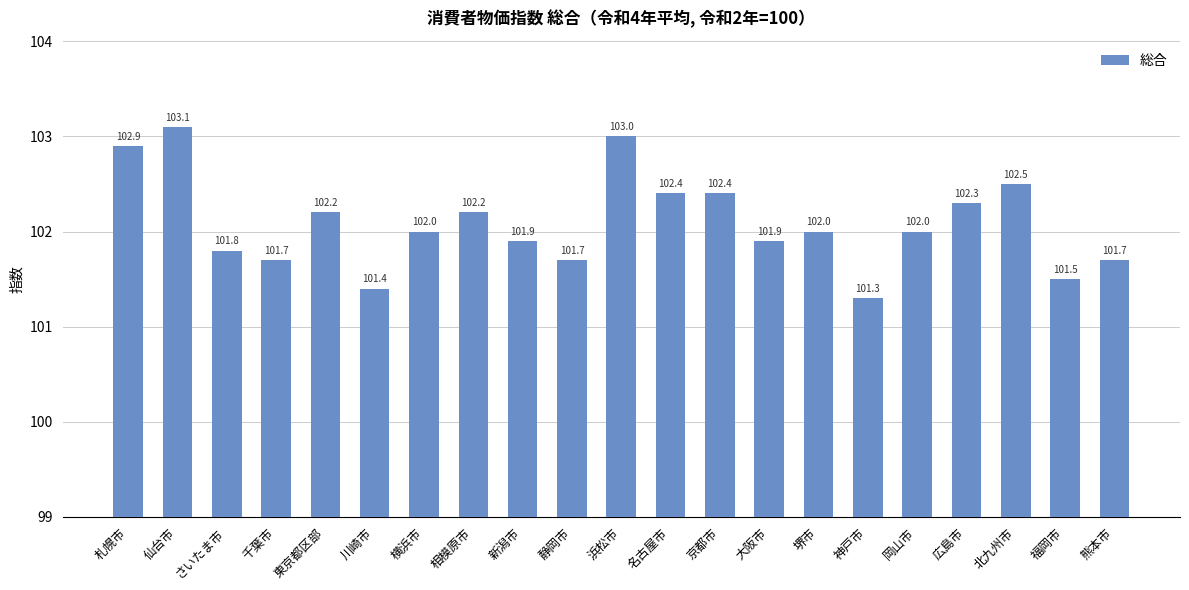

The chart shows a value of 101.7 at 熊本市. True or false?

True